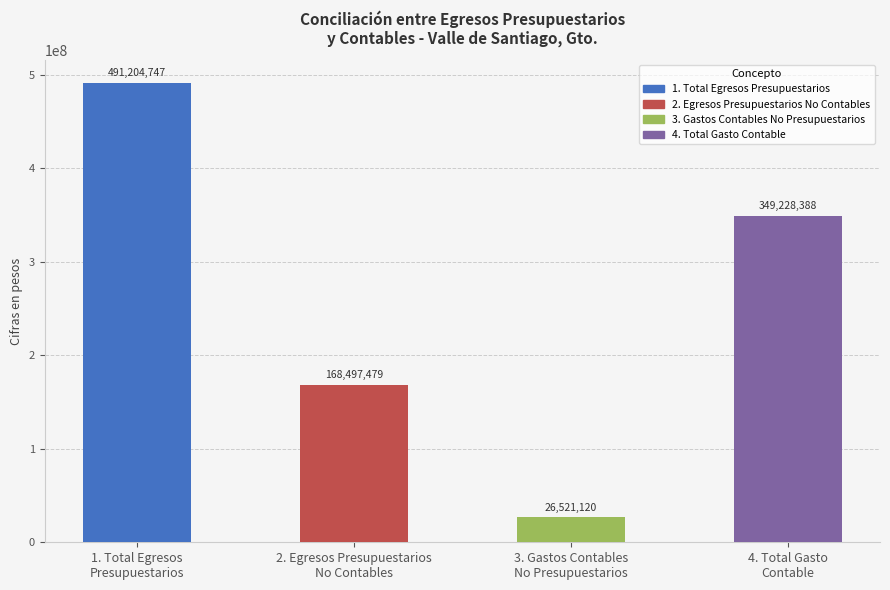

What is the maximum value shown in the chart?

491204747.2